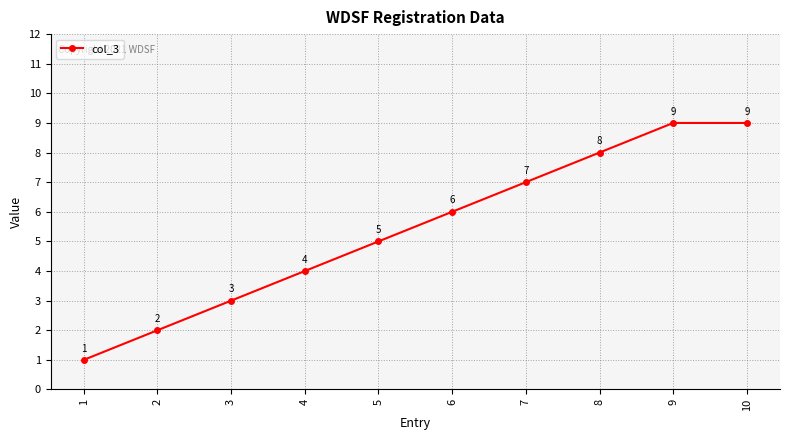

What is the difference between the maximum and minimum values?

8